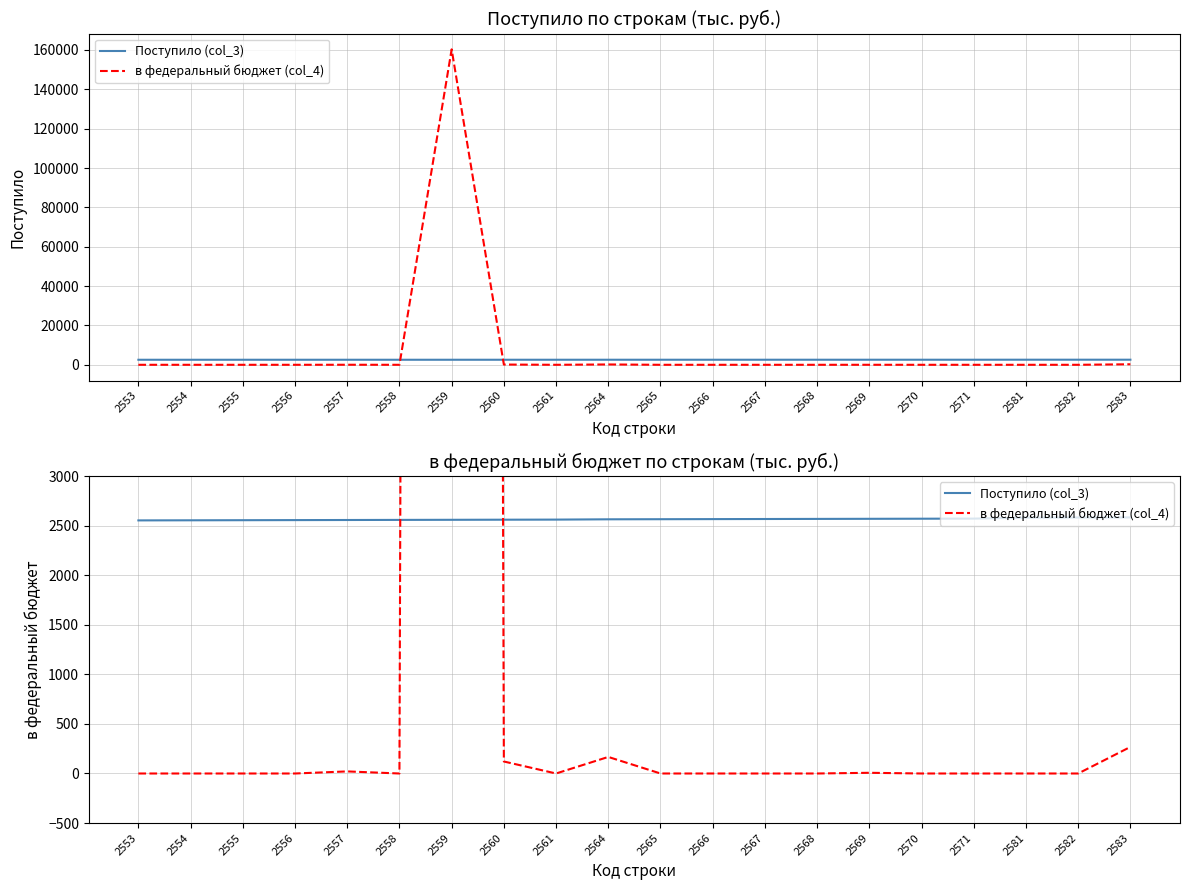

List the series in order of their peak value, highest first.

в федеральный бюджет (col_4), Поступило (col_3)